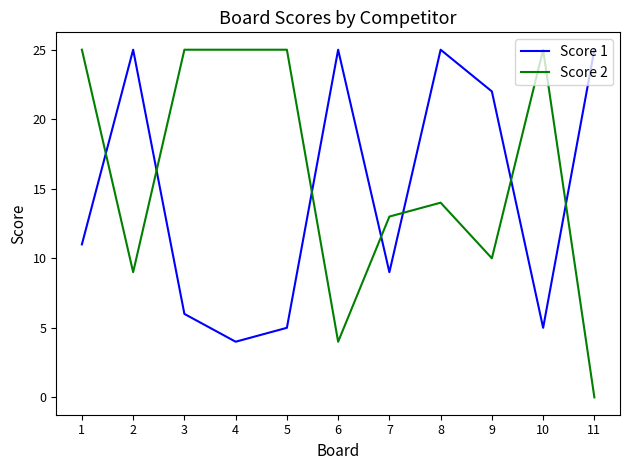

Which series ends up on top after the final intersection of Score 2 and Score 1?

Score 1